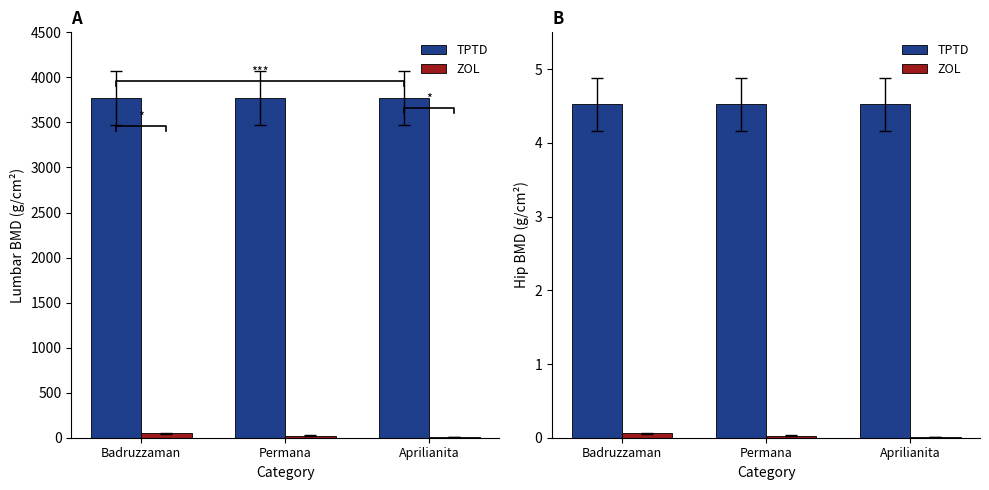

Which series has the largest total across all categories?

TPTD